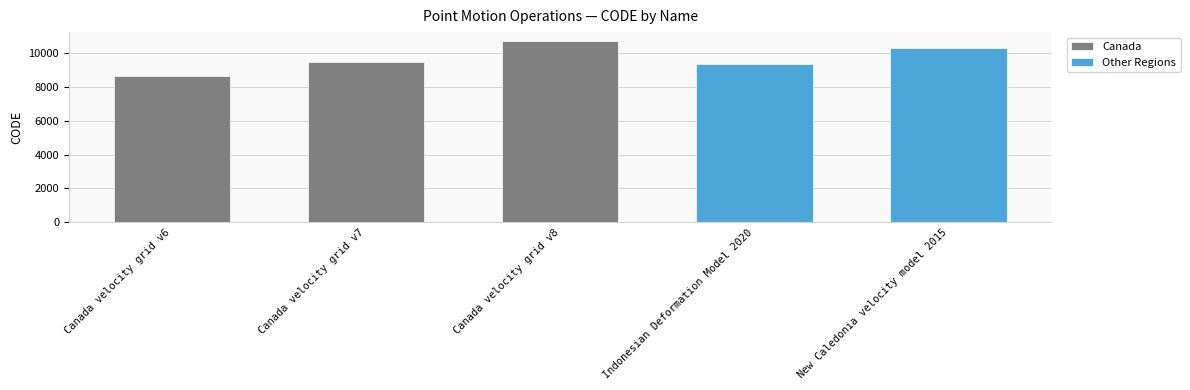

What position from the right is Canada velocity grid v7?

4